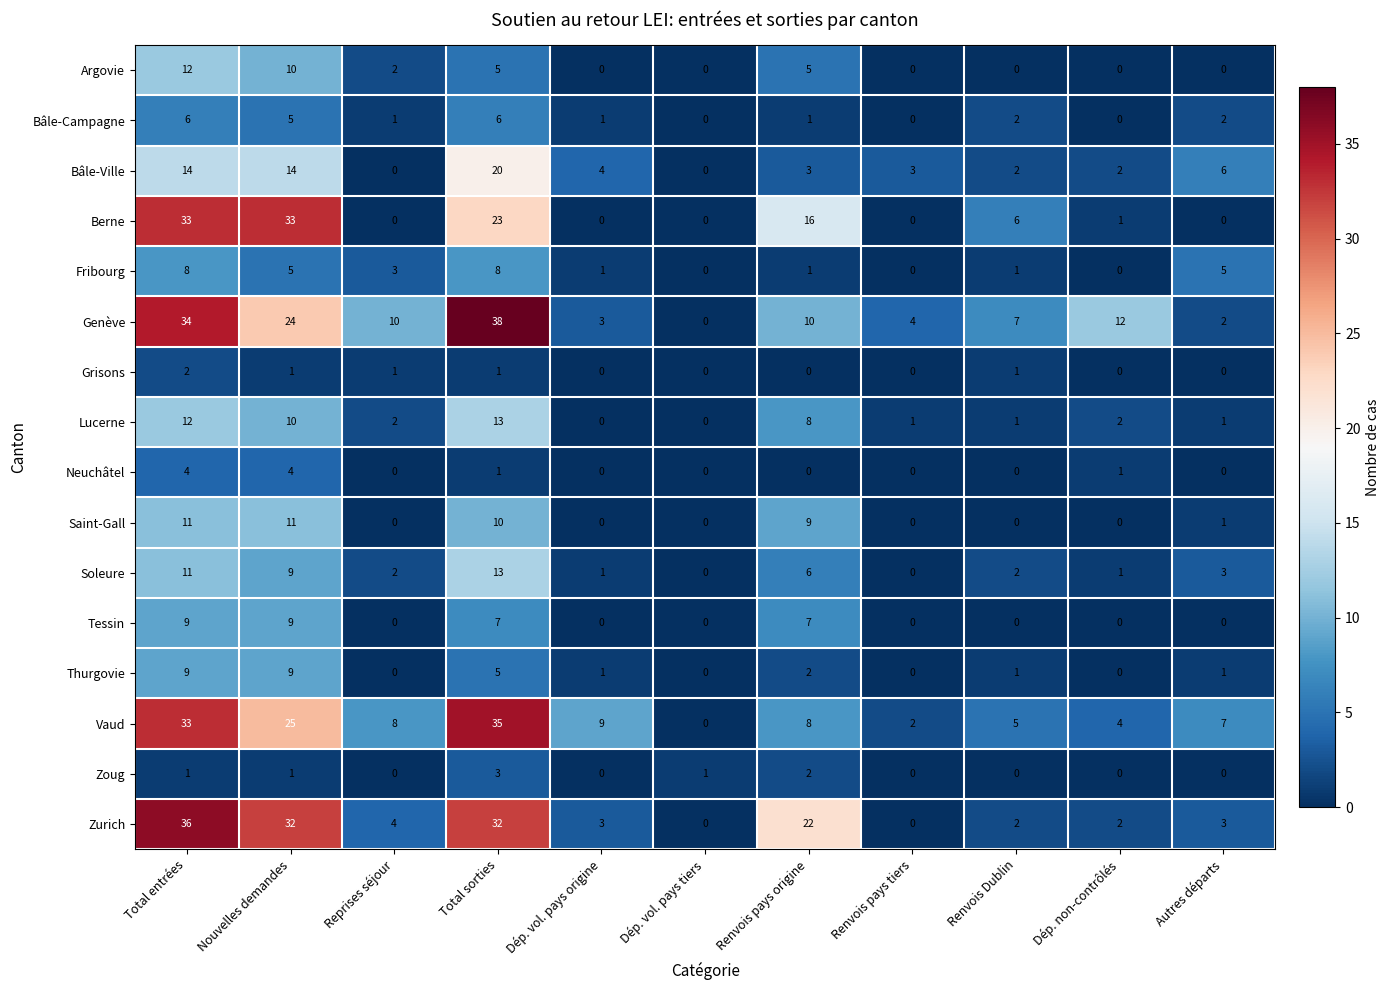

What is the sum of all Tessin values?

32